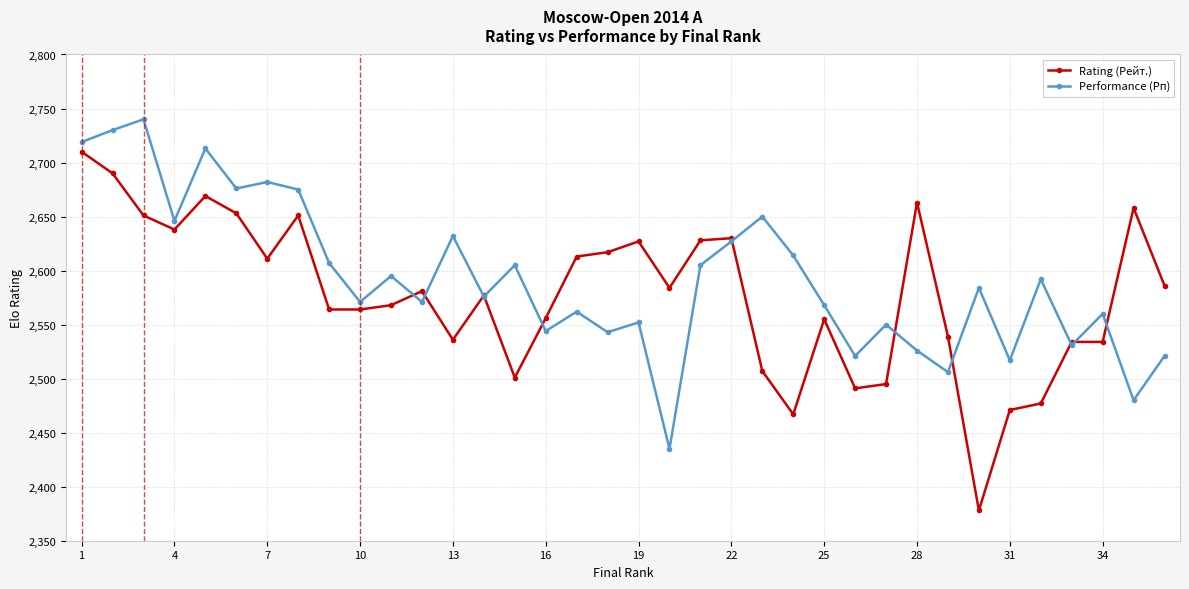

List the series in order of their peak value, highest first.

Performance (Рп), Rating (Рейт.)